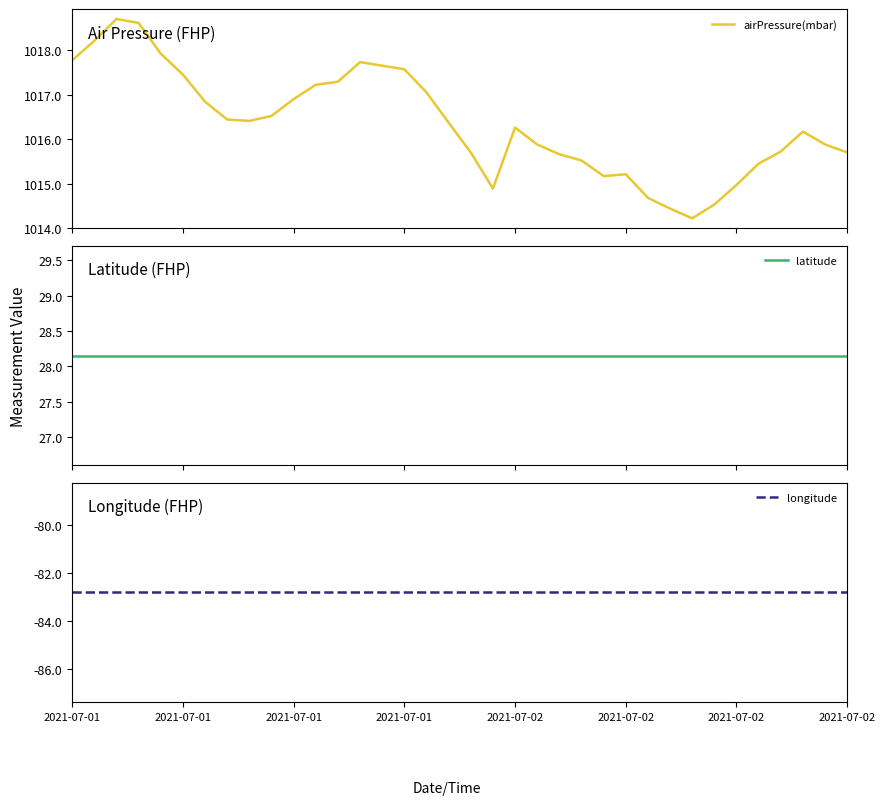

Is the value of airPressure(mbar) at 33 greater than the value of longitude at 16?

Yes